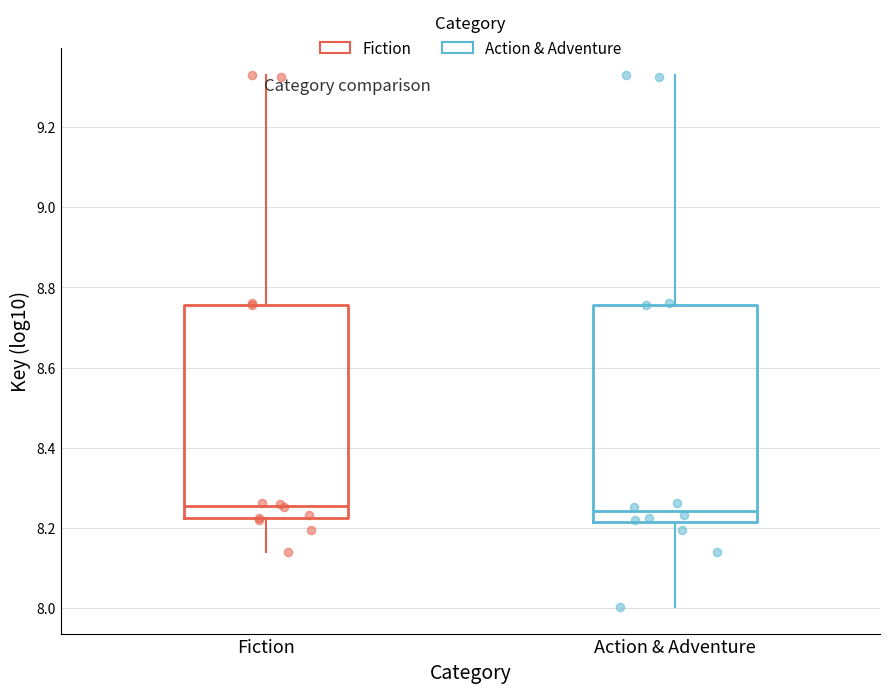

Reading left to right, read every box against the y-axis: the position of its median line, the range the box covers, and the ends of its whiskers. The values are not printed on the chart, so give them approximately, as read against the axis.

Fiction: median 8.26, box 8.22 to 8.76, whiskers 8.14 to 9.32
Action & Adventure: median 8.24, box 8.22 to 8.76, whiskers 8.00 to 9.32